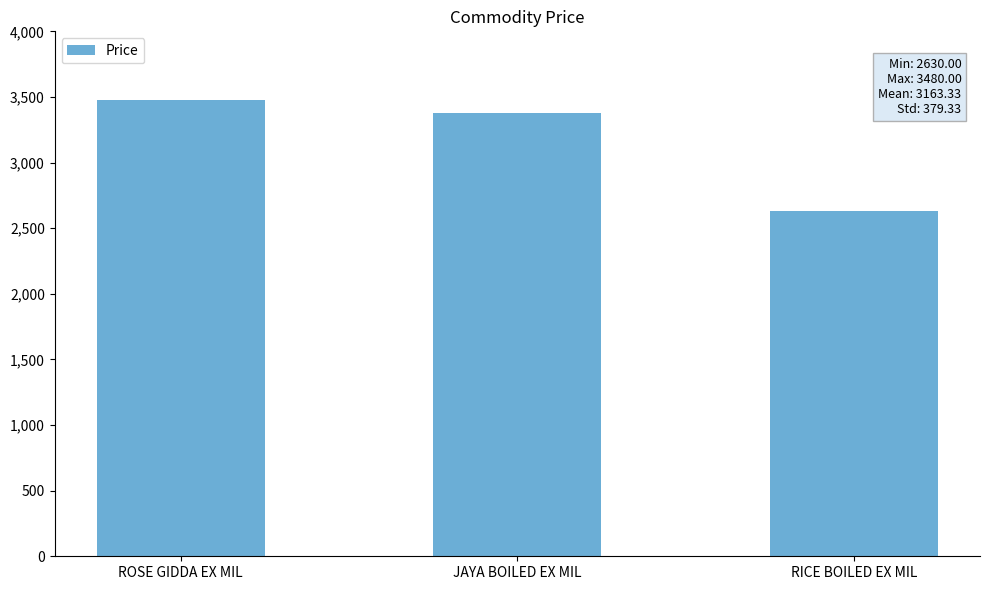

Count the values in the range 2630 to 3480.

3